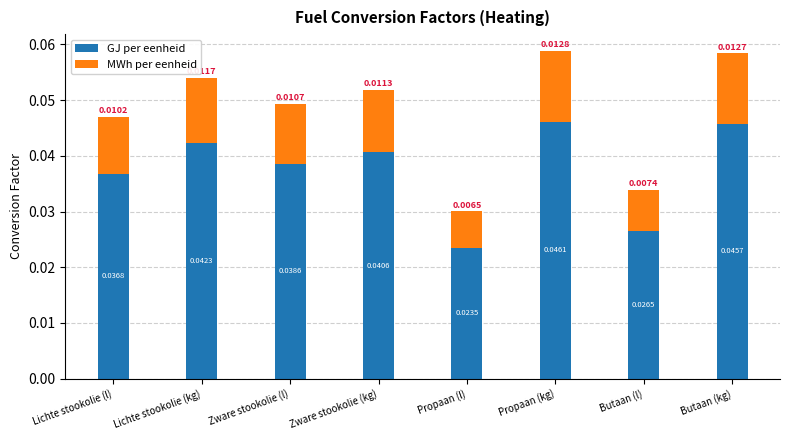

At which category is the sum across all series the highest?

Propaan (kg)